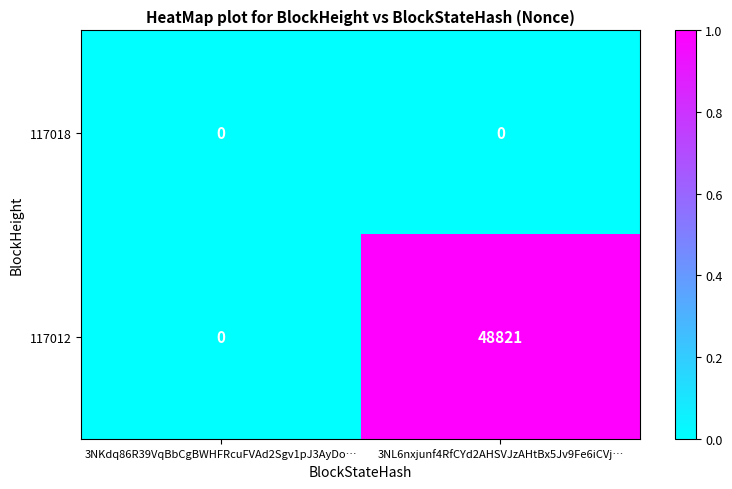

Reading right to left, what are all the values shown in this chart?

117018: 3NL6nxjunf4RfCYd2AHSVJzAHtBx5Jv9Fe6iCVj…=0	3NKdq86R39VqBbCgBWHFRcuFVAd2Sgv1pJ3AyDo…=0
117012: 3NL6nxjunf4RfCYd2AHSVJzAHtBx5Jv9Fe6iCVj…=48821	3NKdq86R39VqBbCgBWHFRcuFVAd2Sgv1pJ3AyDo…=0